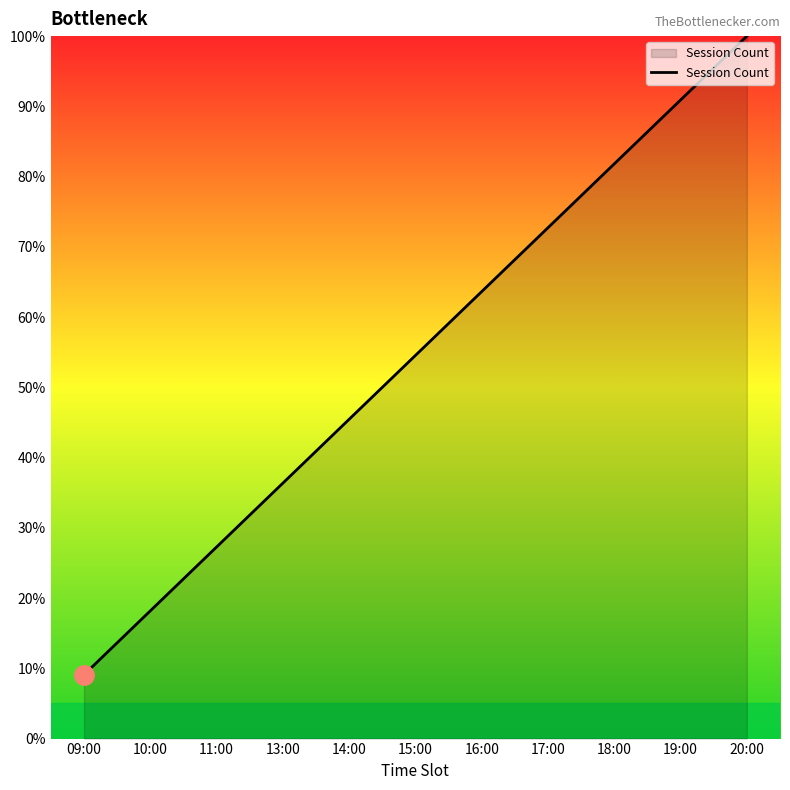

What is the approximate value at 14:00?

45.5